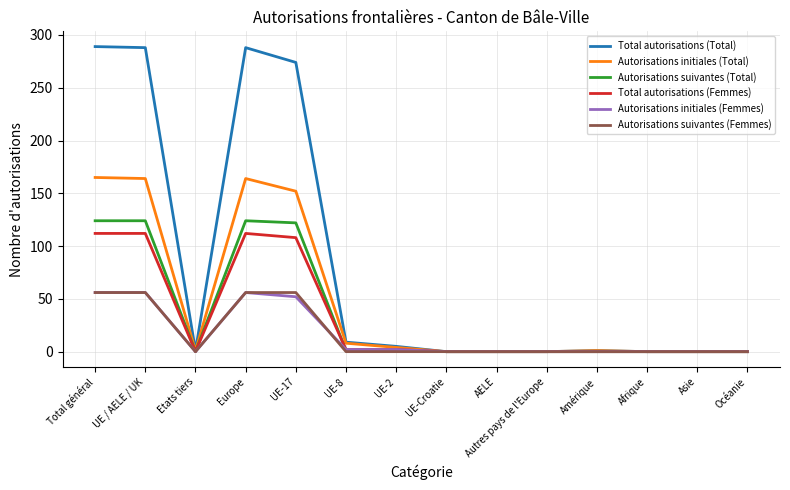

Which series has the largest total across all categories?

Total autorisations (Total)